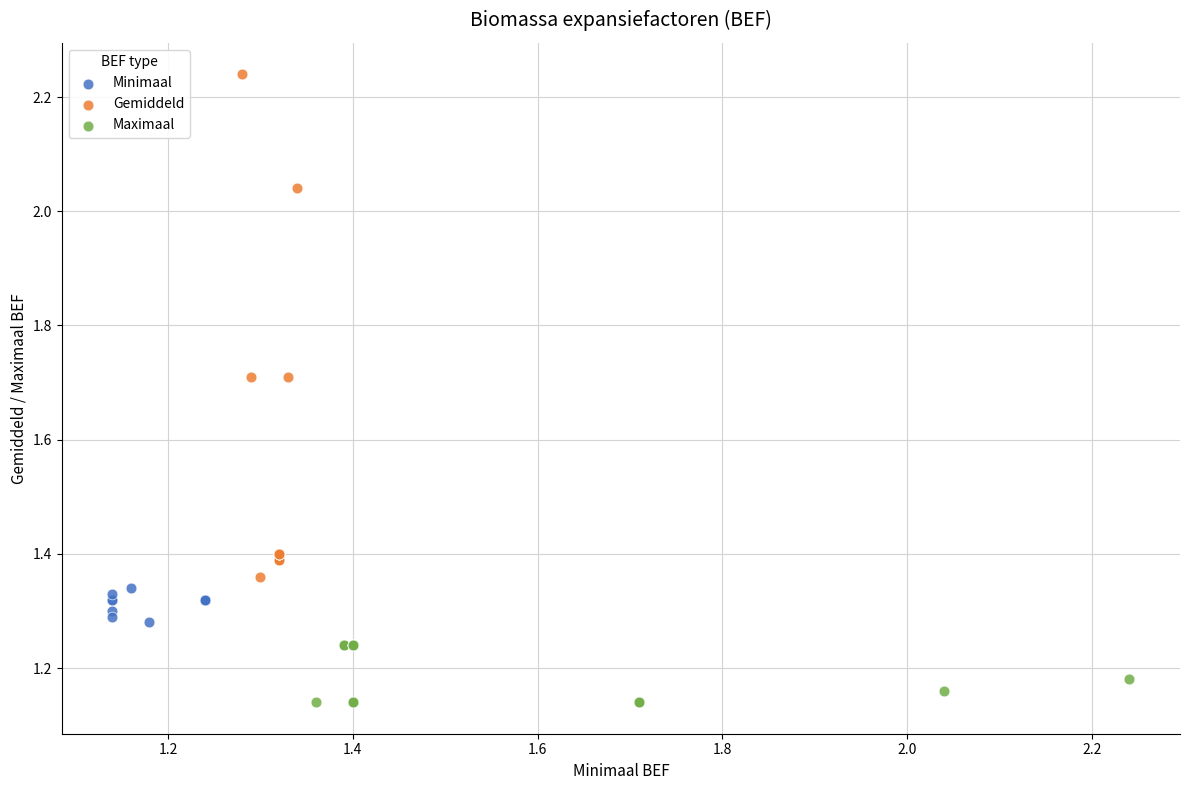

Which series has the widest spread of Y values?

Gemiddeld